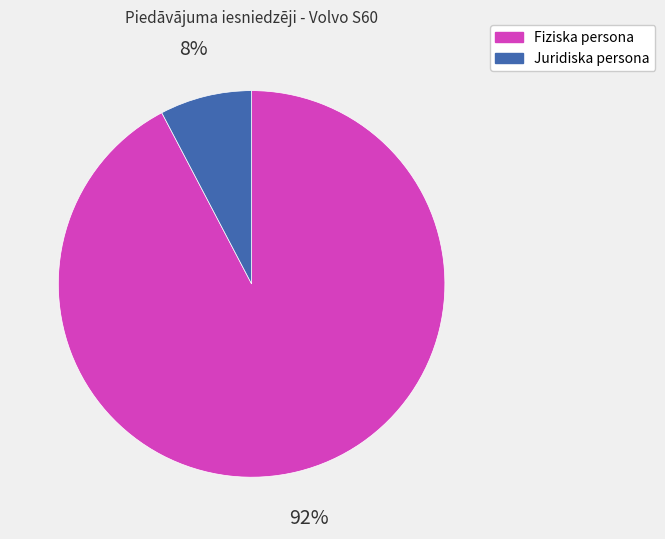

To the nearest percent, what percentage of the pie is Juridiska persona?

8%